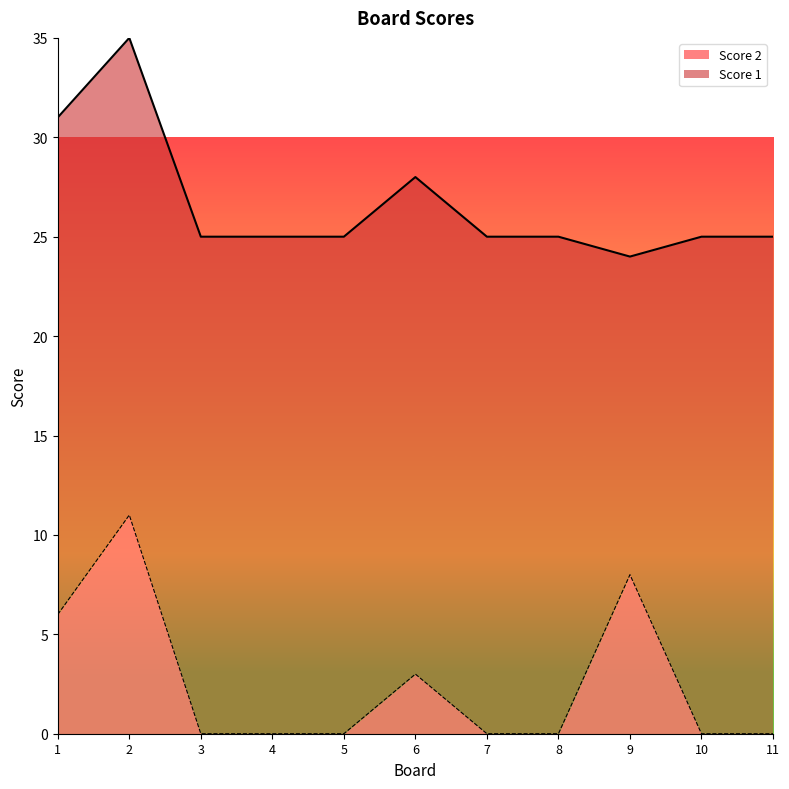

True or false: there are more than 0 points higher than both neighbors.

True